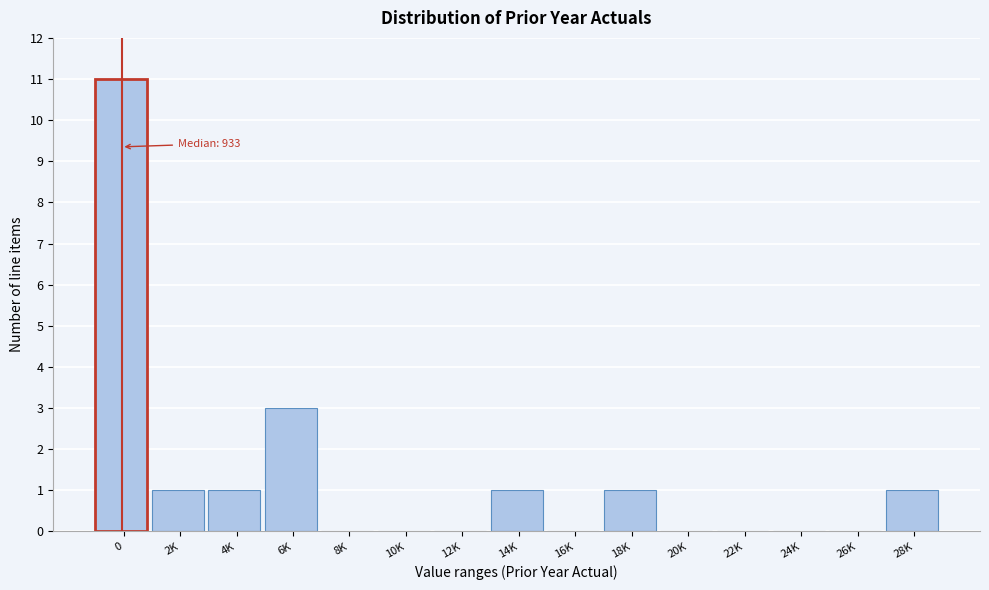

Reading left to right, list all the values displayed in this chart.

0=11	2K=1	4K=1	6K=3	8K=0	10K=0	12K=0	14K=1	16K=0	18K=1	20K=0	22K=0	24K=0	26K=0	28K=1